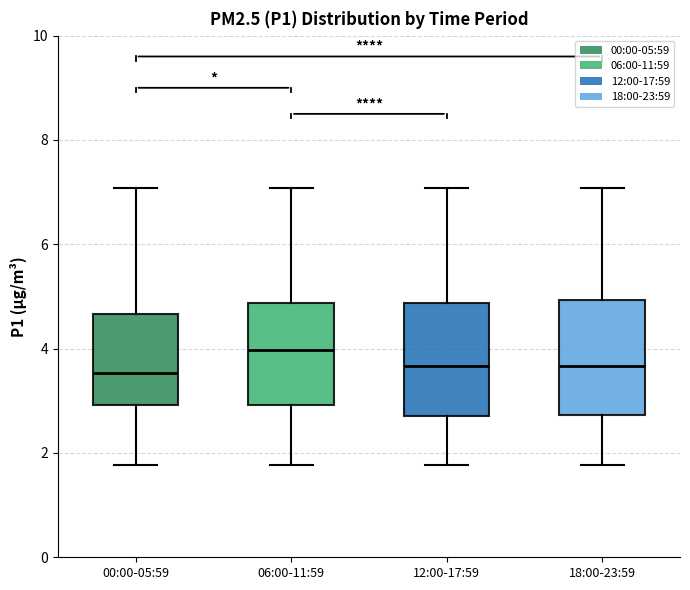

Where is the upper edge of the box for 12:00-17:59 on the y-axis? The values are not printed on the chart, so give them approximately, as read against the axis.

4.8